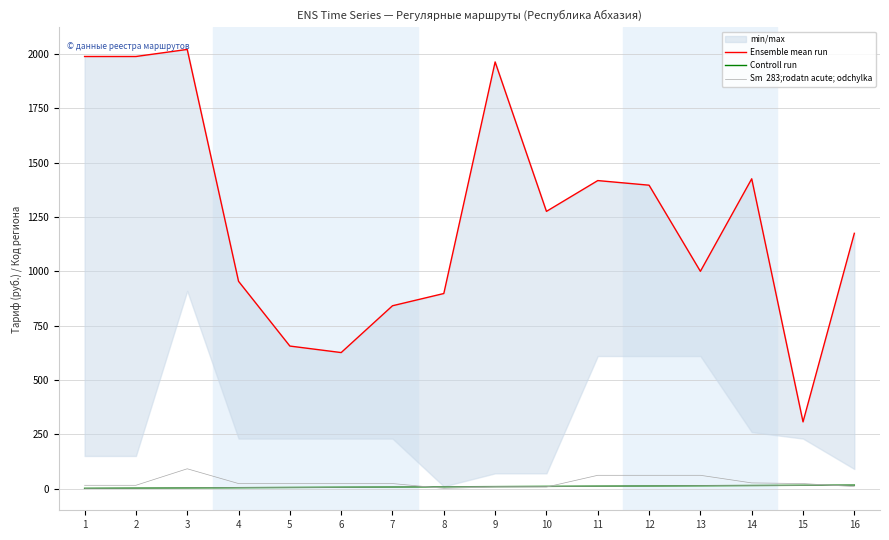

Reading right to left, extract all data points from this chart.

Ensemble mean run: 16=1175.0	15=307.0	14=1426.0	13=1000.0	12=1396.5	11=1417.8	10=1276.0	9=1964.0	8=897.9	7=841.5	6=626.0	5=656.0	4=954.1	3=2021.5	2=1989.0	1=1989.0
Controll run: 16=16.0	15=15.0	14=14.0	13=13.0	12=12.0	11=11.0	10=10.0	9=9.0	8=8.0	7=7.0	6=6.0	5=5.0	4=4.0	3=3.0	2=2.0	1=1.0
Sm  283;rodatn acute; odchylka: 16=16.0	15=15.0	14=14.0	13=13.0	12=12.0	11=11.0	10=10.0	9=9.0	8=8.0	7=7.0	6=6.0	5=5.0	4=4.0	3=3.0	2=2.0	1=1.0